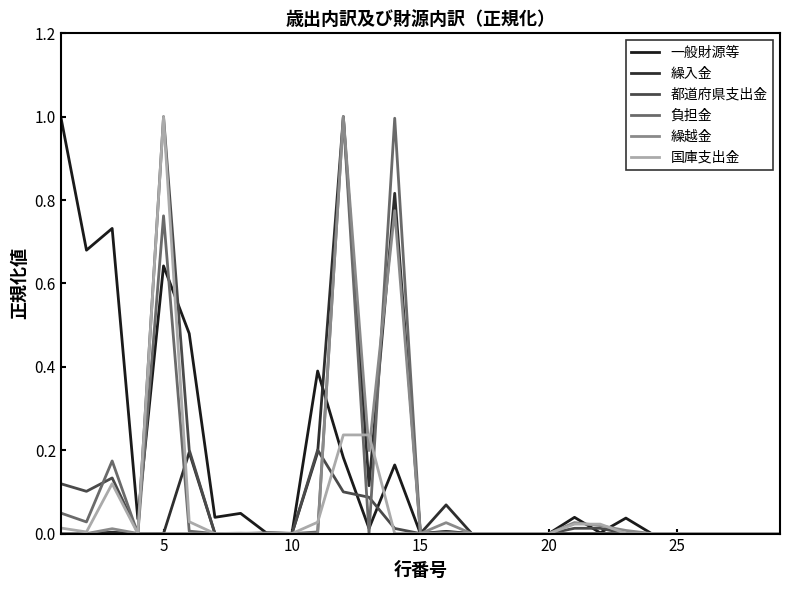

How many lines are shown in the chart?

6